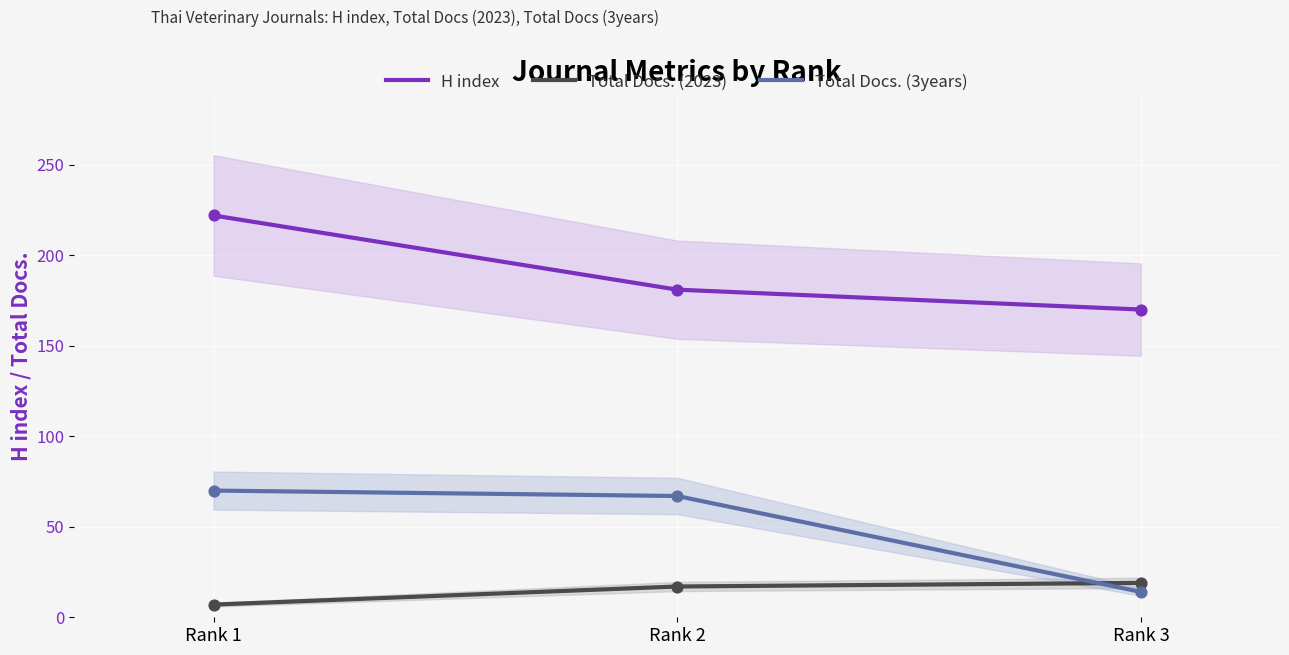

What are all the series names shown in the legend?

H index, Total Docs. (2023), Total Docs. (3years)